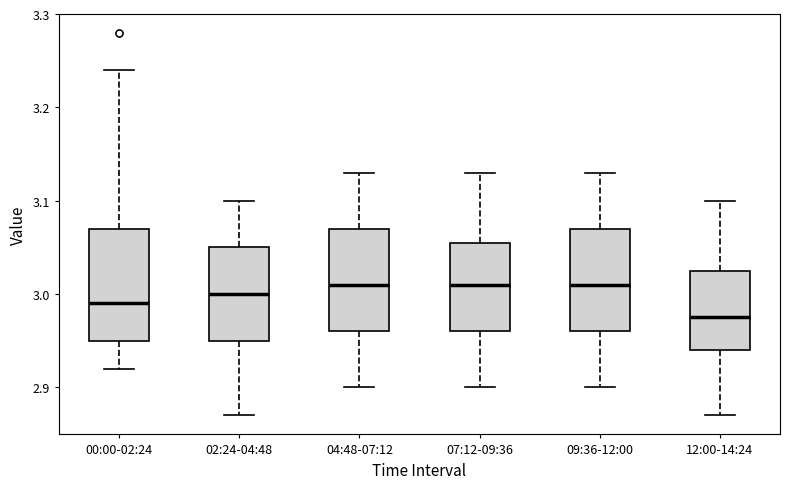

Where does the median line of the box for 07:12-09:36 sit on the y-axis? The values are not printed on the chart, so give them approximately, as read against the axis.

3.01